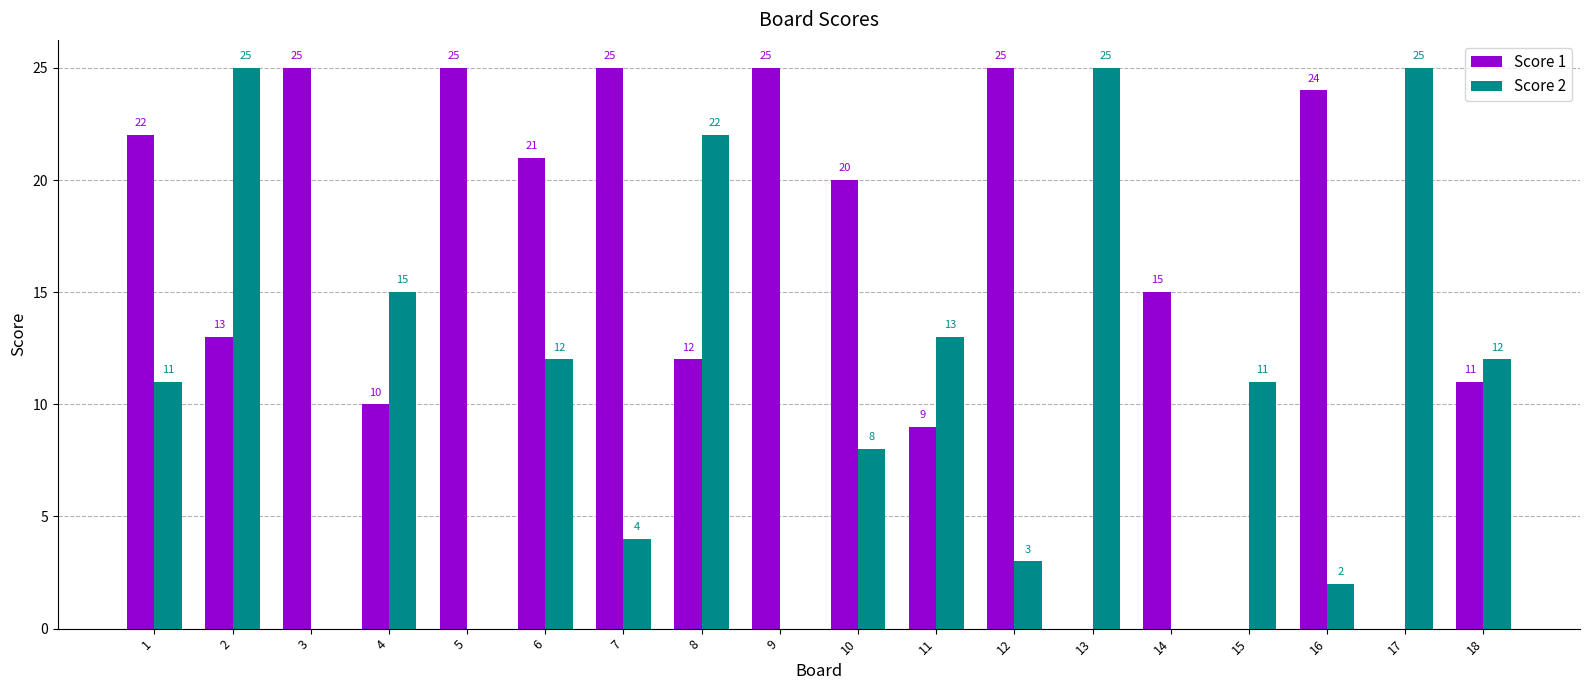

What is the sum of the Score 1 values at 13 and 9?

25